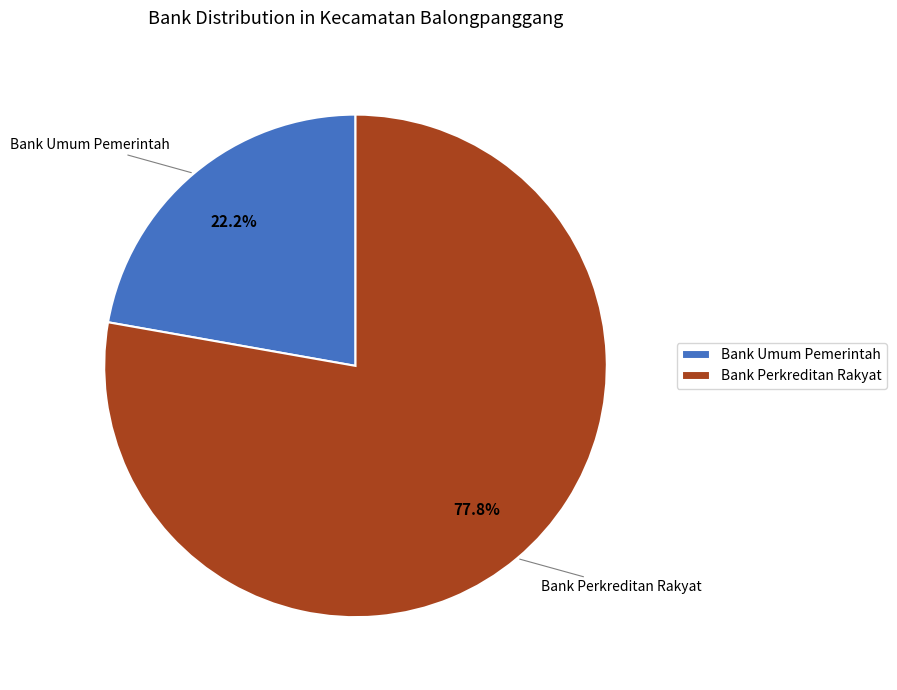

To the nearest percent, what percentage of the pie is Bank Perkreditan Rakyat?

78%